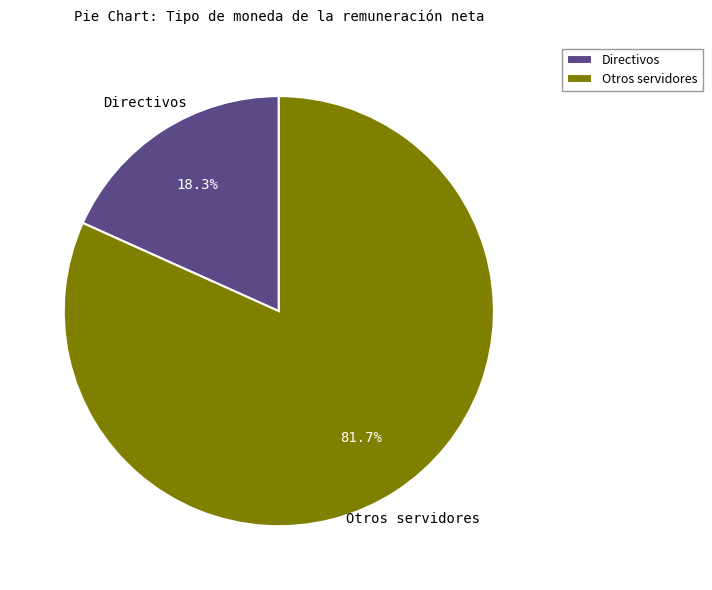

Which slice is the largest?

Otros servidores